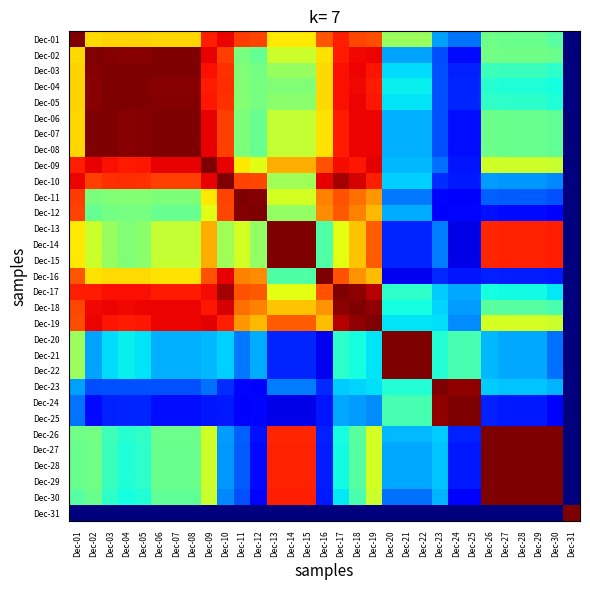

Which has a higher value, Dec-04 or Dec-07?

Dec-04